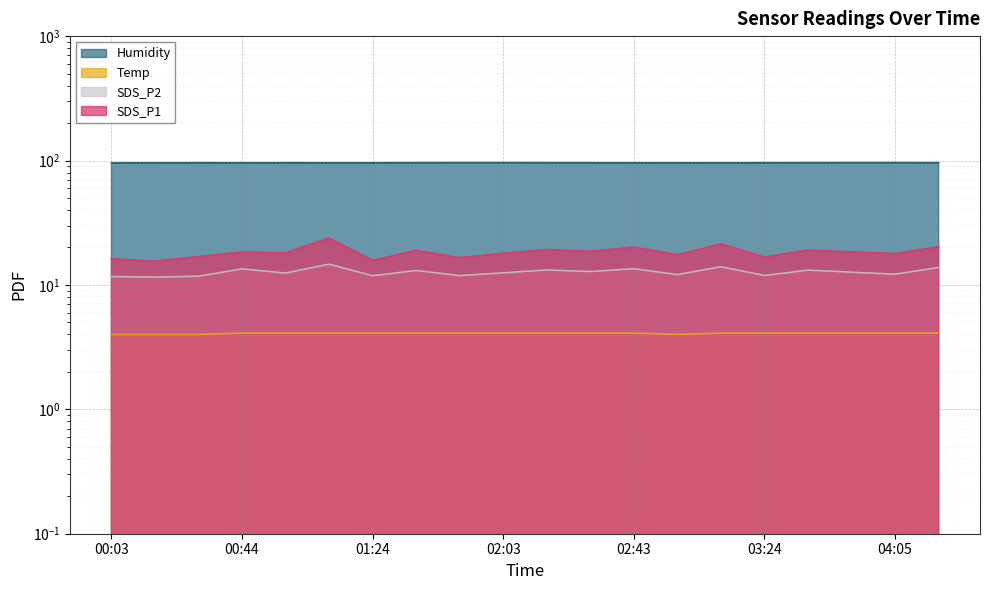

What is the spread (max minus min) of values at 03:10?

91.7